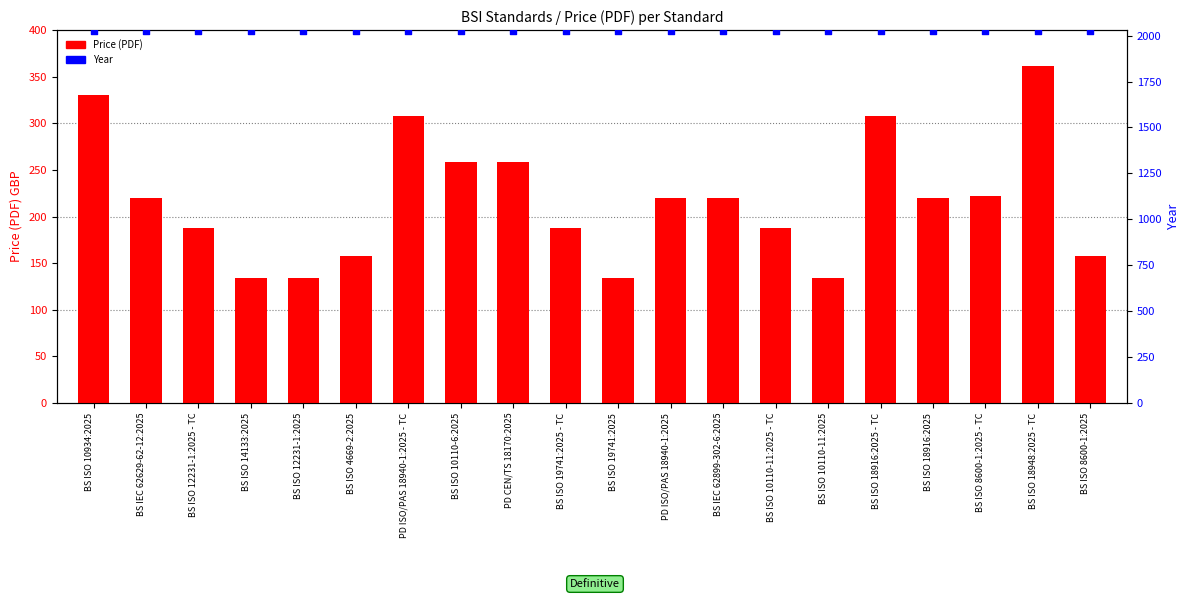

At how many categories does at least one series exceed 553?

20